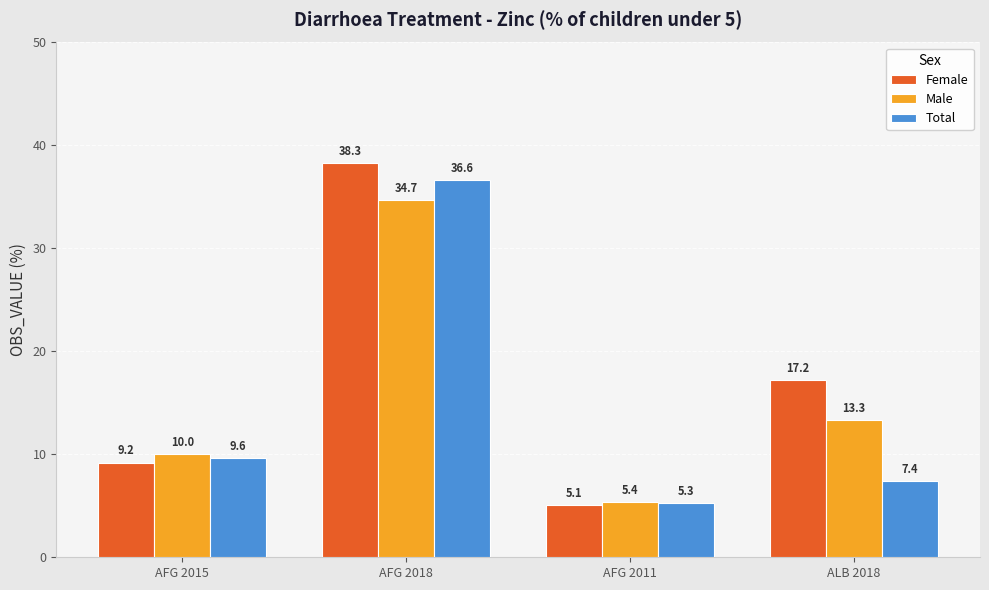

True or false: Male has a value of 13.3 at ALB 2018.

True